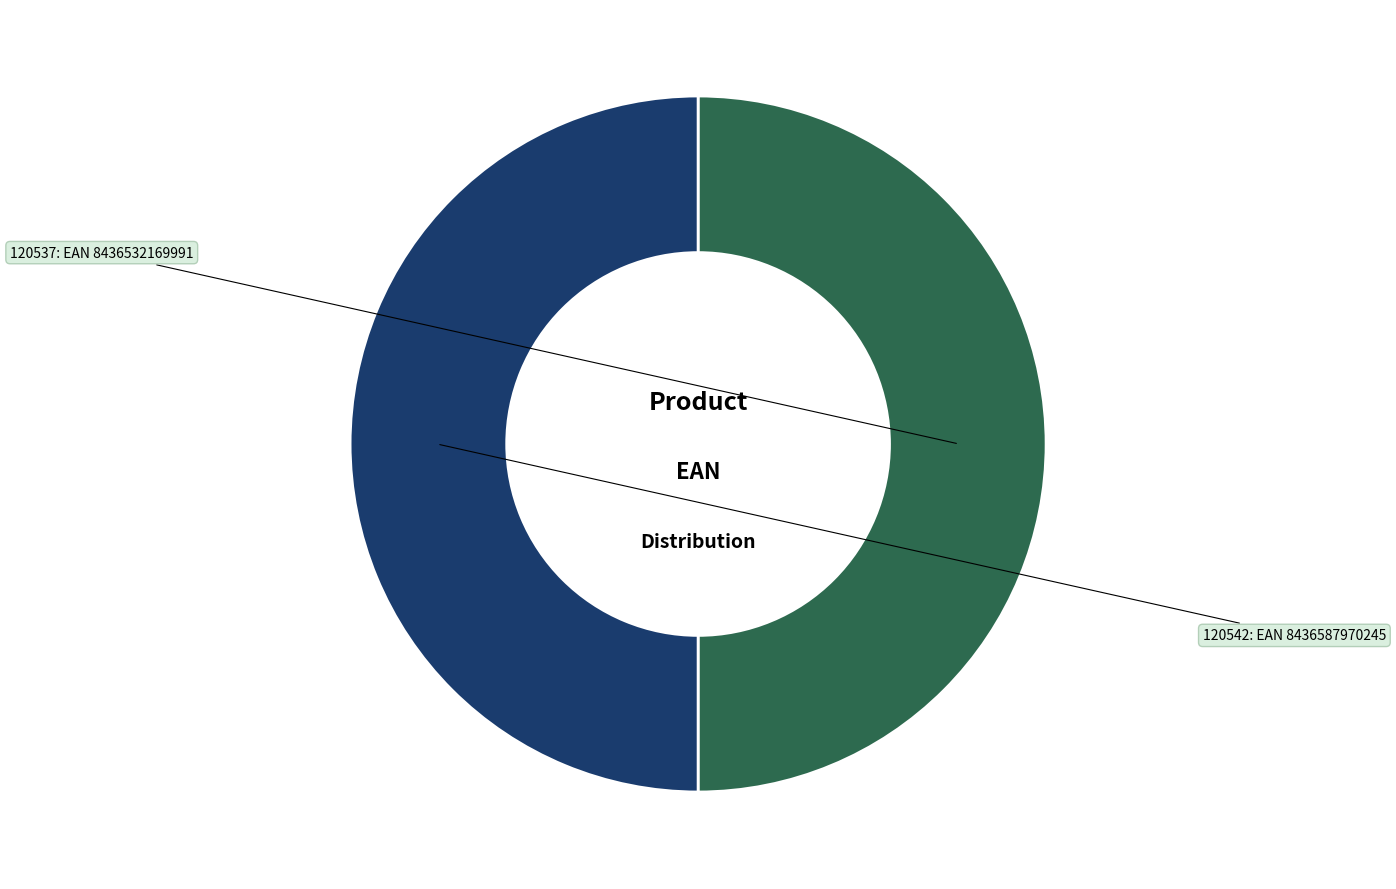

How many segments does this pie chart have?

2